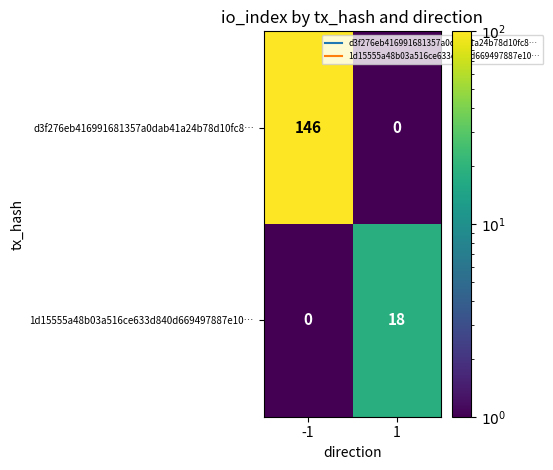

At how many categories does at least one series exceed 86?

1